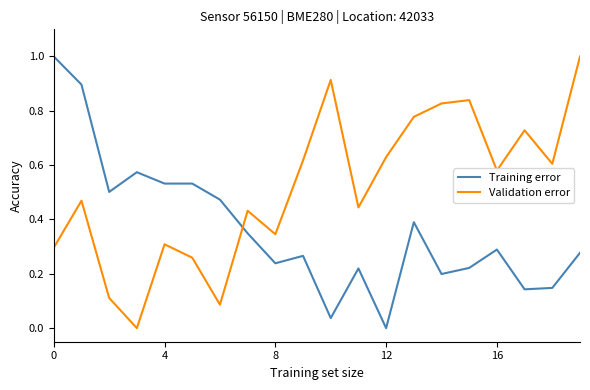

List the series in order of their overall mean, highest first.

Validation error, Training error